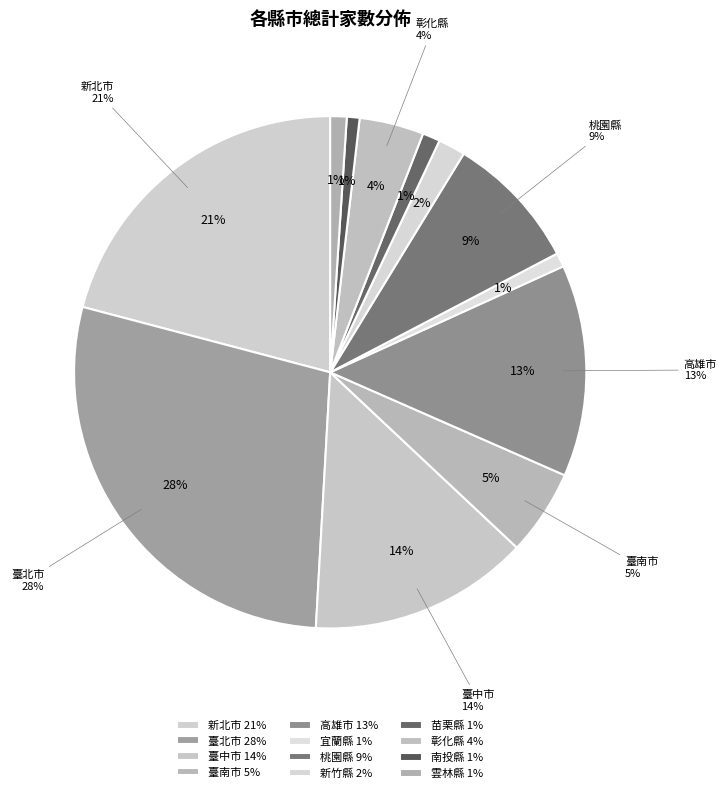

What is the change in value from 臺中市 to 南投縣?

-75945